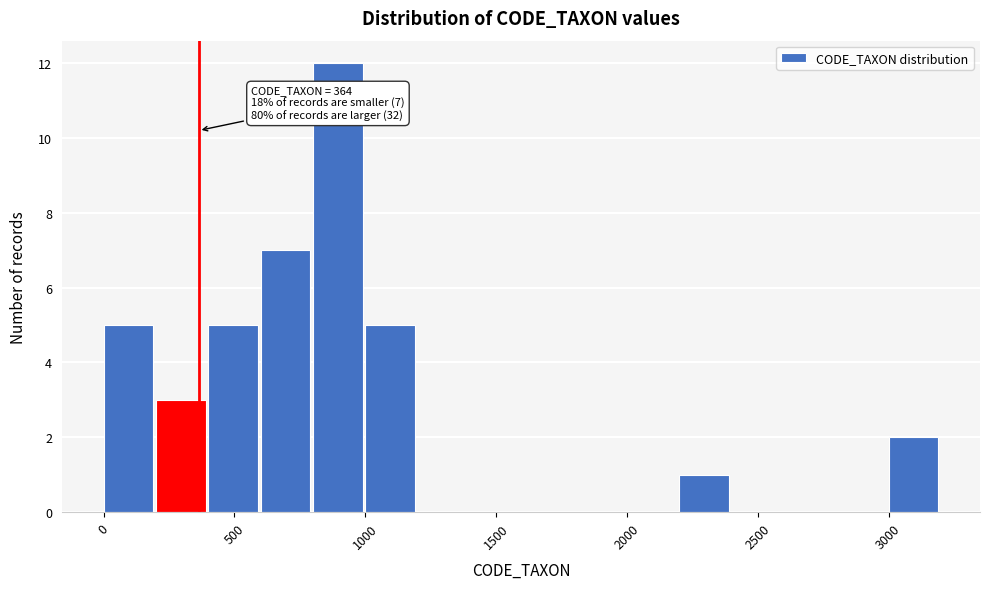

Over which range of the x-axis is the bar tallest?

800 to 1000